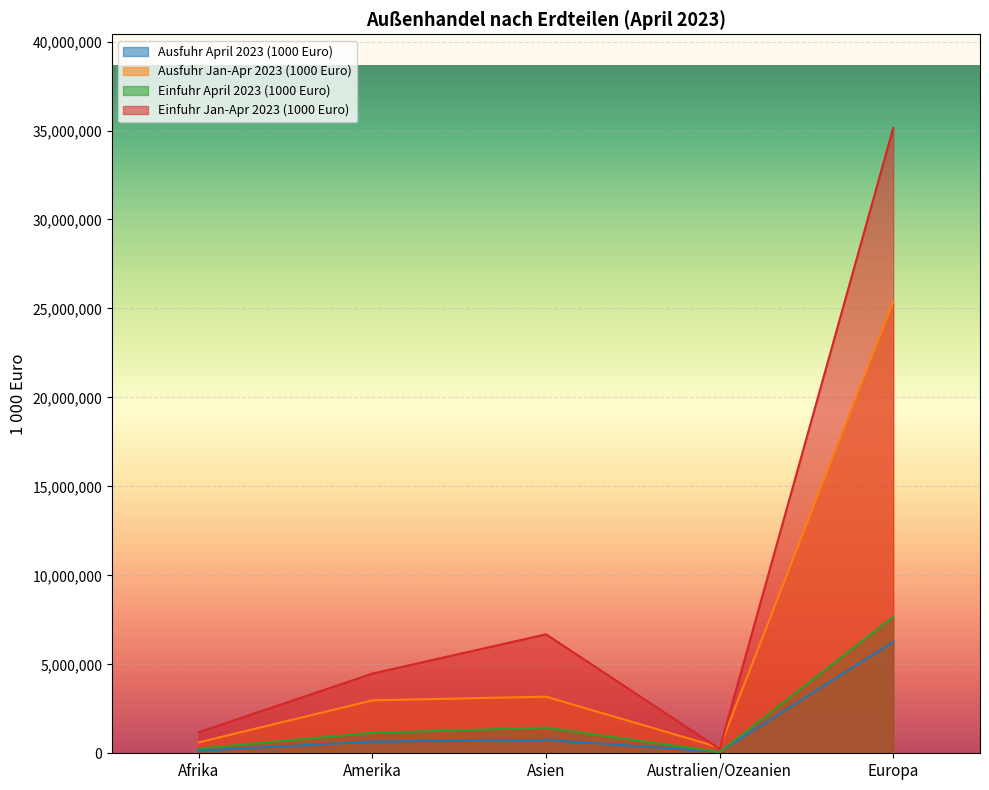

True or false: Einfuhr April 2023 (1000 Euro) and Einfuhr Jan-Apr 2023 (1000 Euro) intersect in this chart.

False